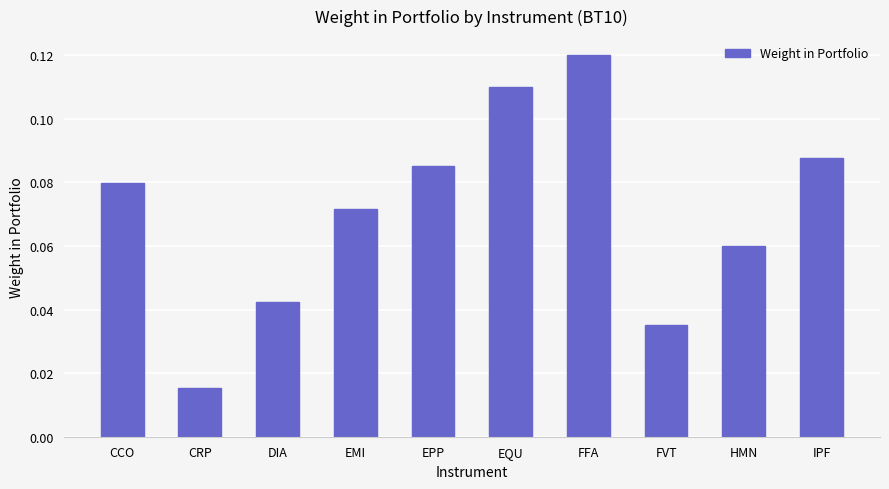

What is the change in value from CRP to EPP?

+0.1